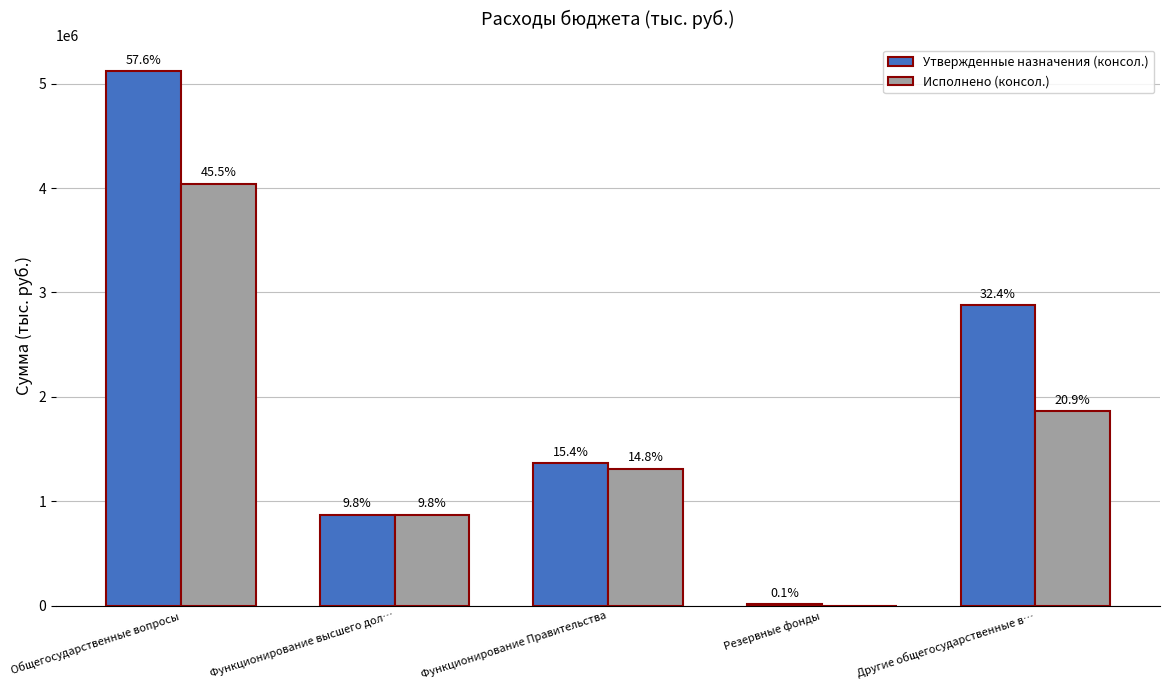

What are all the series names shown in the legend?

Утвержденные назначения (консол.), Исполнено (консол.)